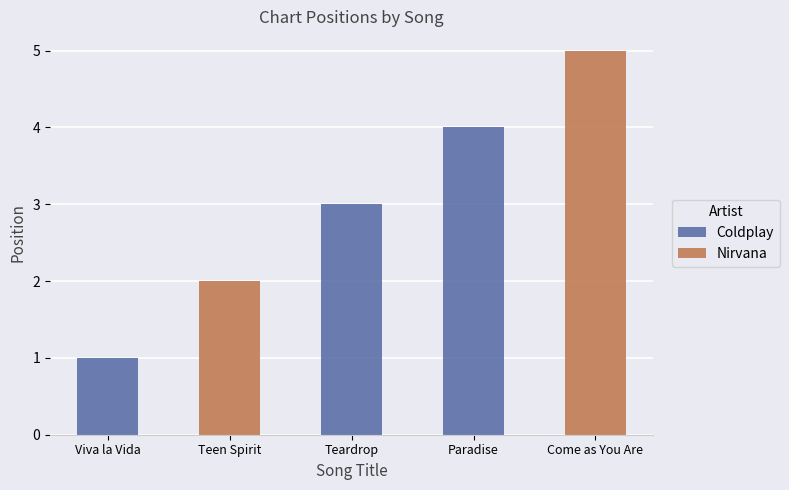

What is the smallest value displayed?

1